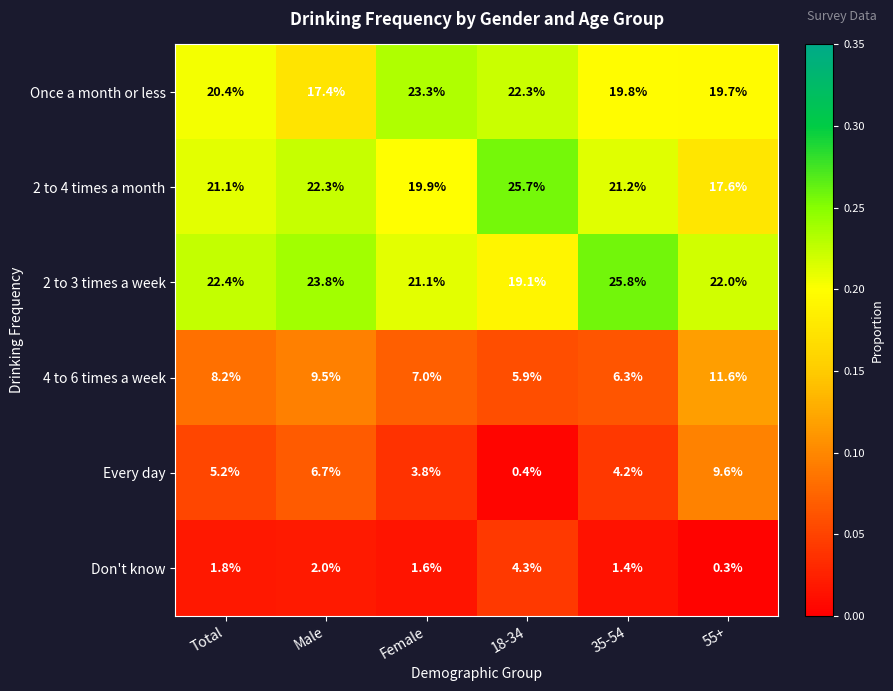

What value does the 2 to 3 times a week series have at Female?

21.1